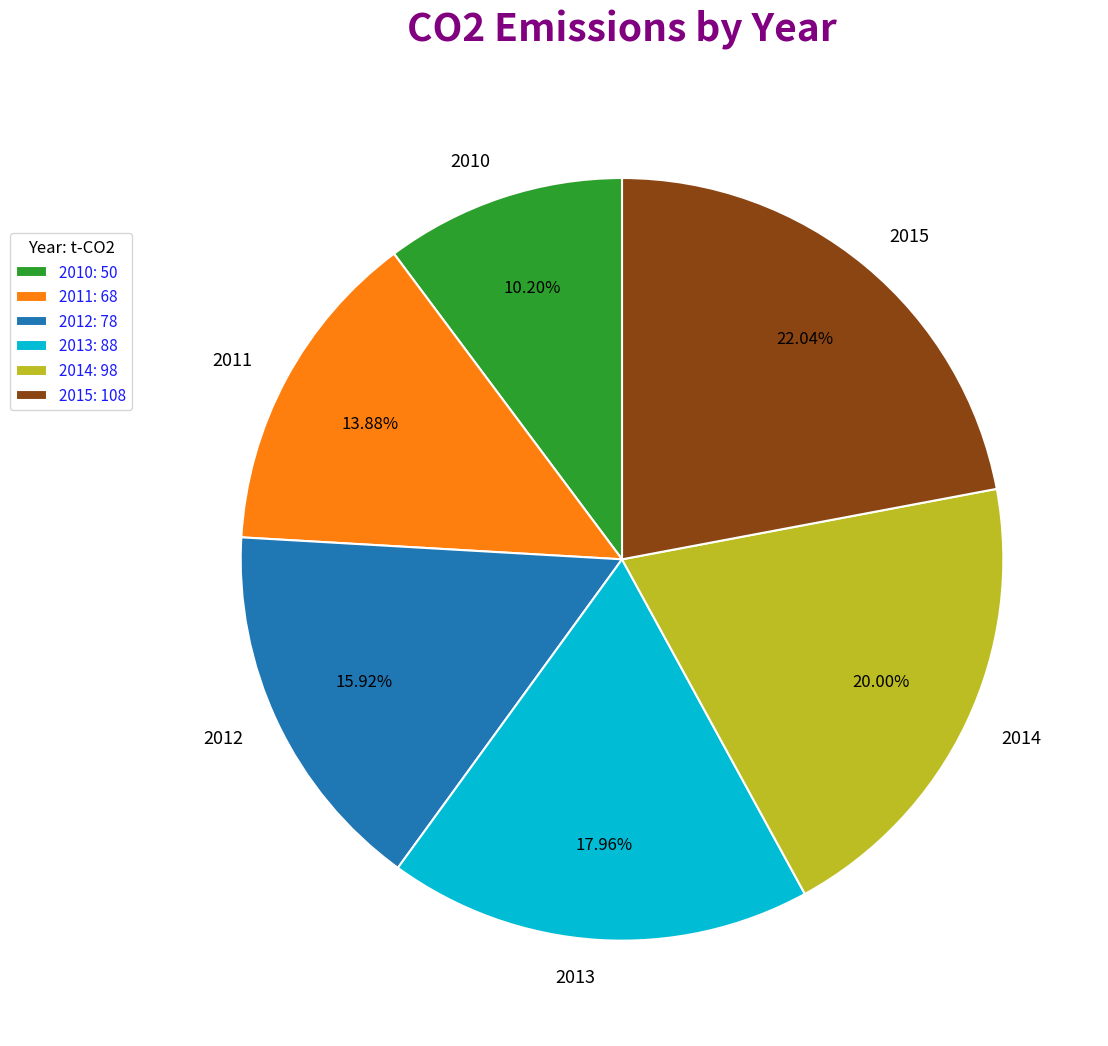

What percentage do 2012 and 2010 together represent?

26.1%